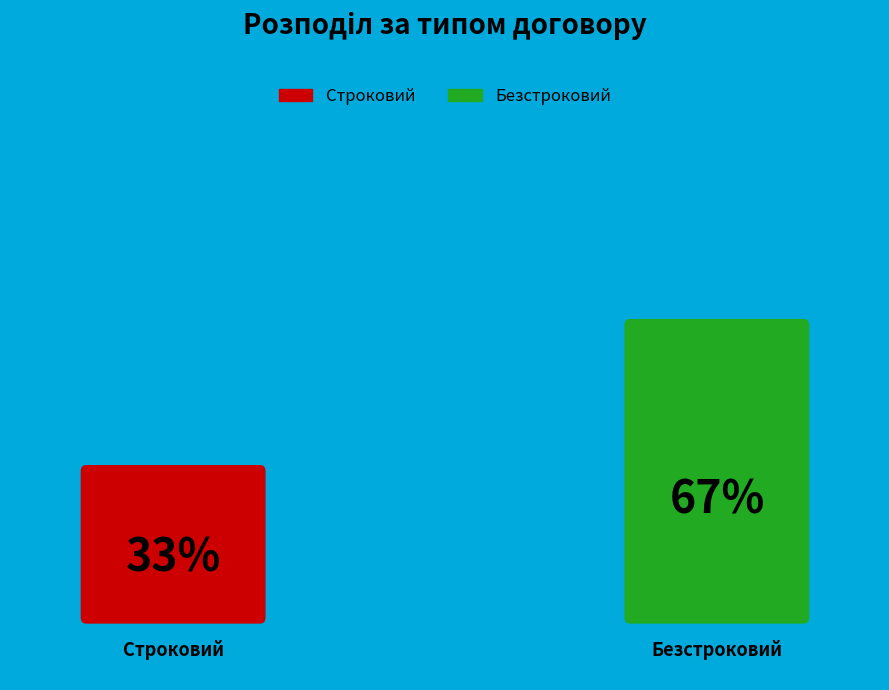

To the nearest percent, what is the average slice percentage?

50%